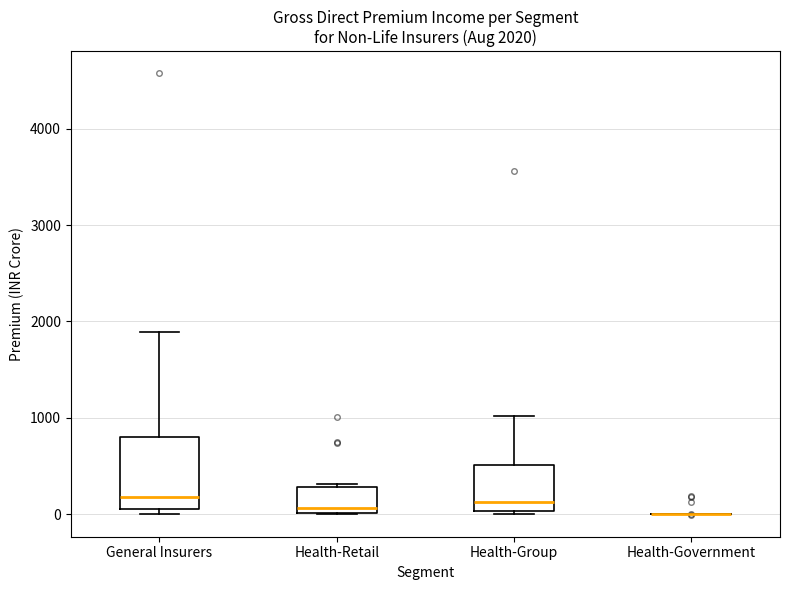

Comparing the boxes themselves (not the whiskers), which one is the tallest?

General Insurers